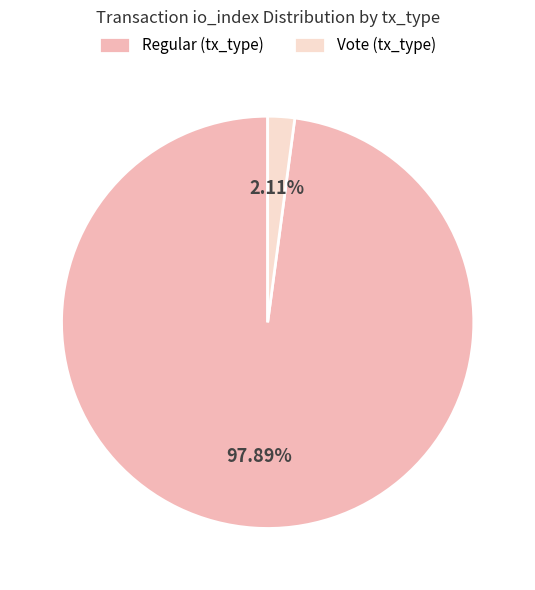

Which has a higher value, Regular (tx_type) or Vote (tx_type)?

Regular (tx_type)